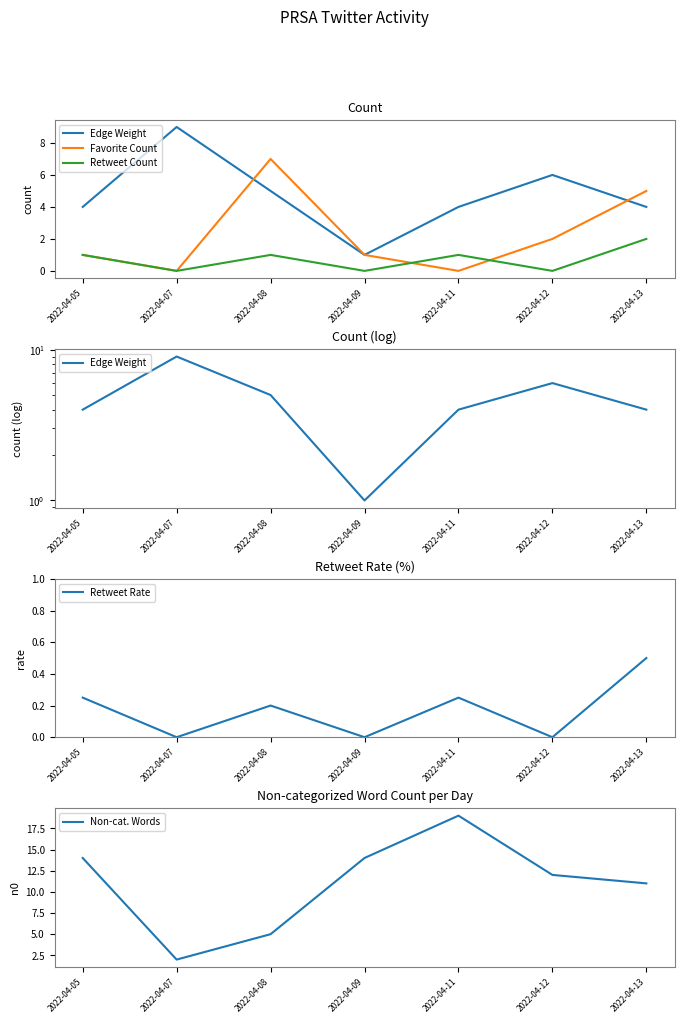

What are all the series names shown in the legend?

Edge Weight, Favorite Count, Retweet Count, Retweet Rate, Non-cat. Words